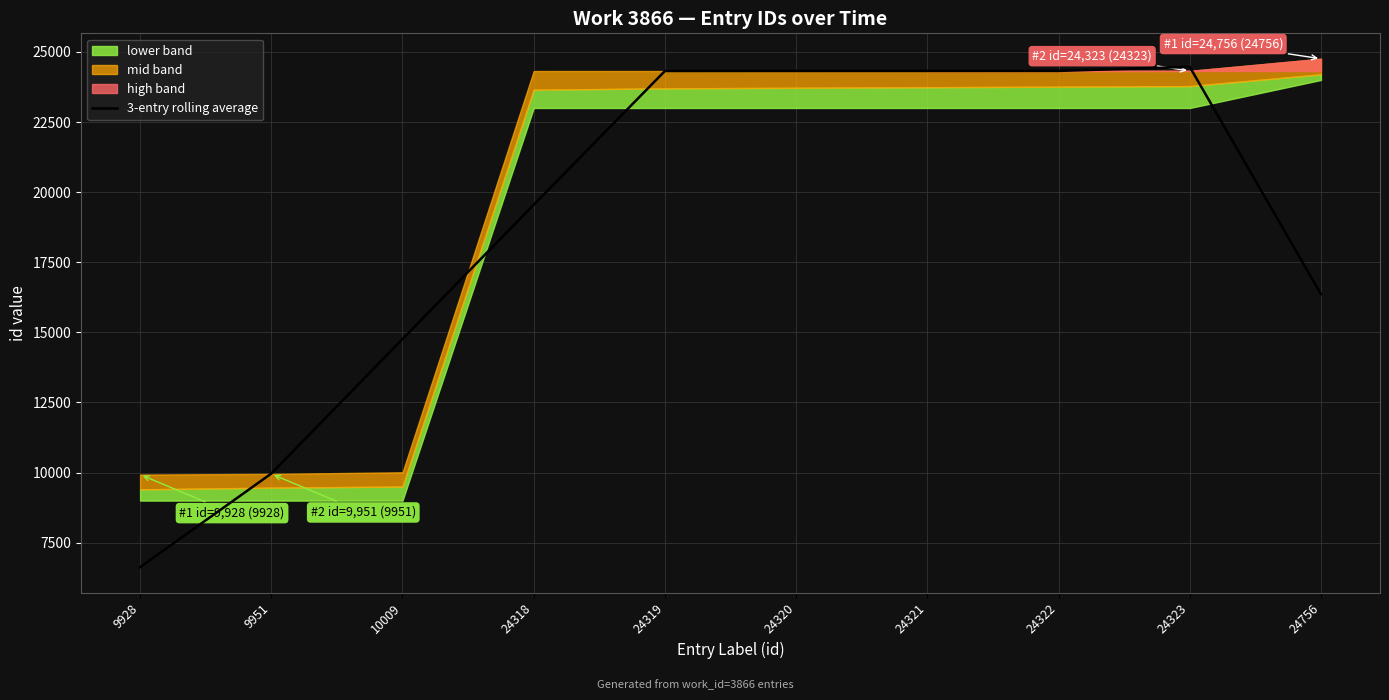

At which category does the chart reach its peak across all series?

24323